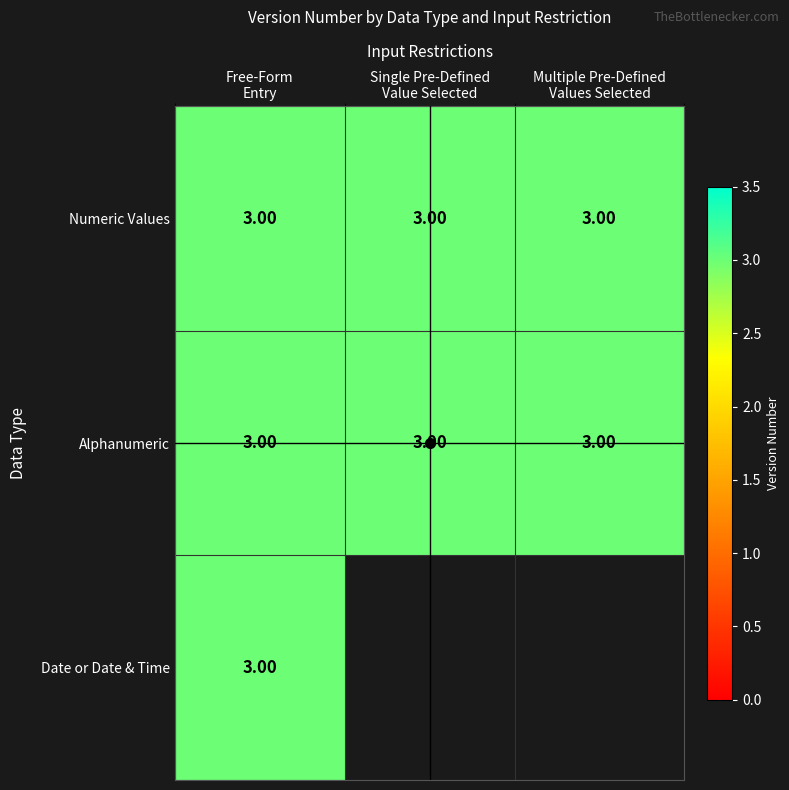

What is the total value across all series at Free-Form
Entry?

9